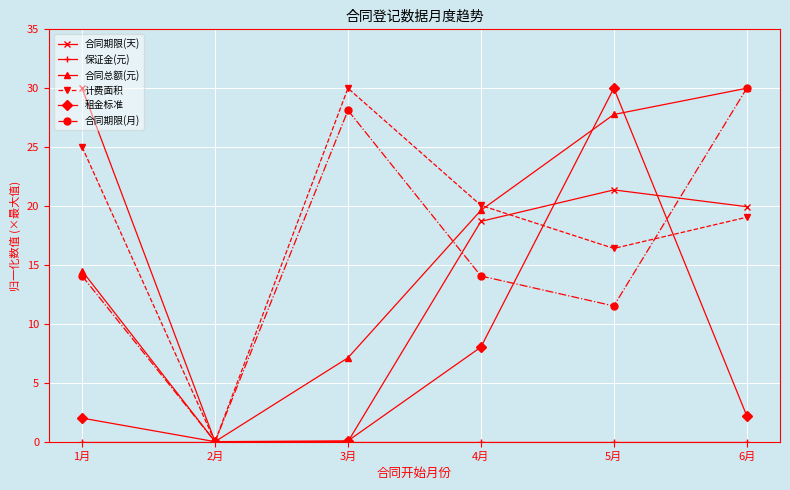

What is the difference between the highest and lowest values at 6月?

30.0